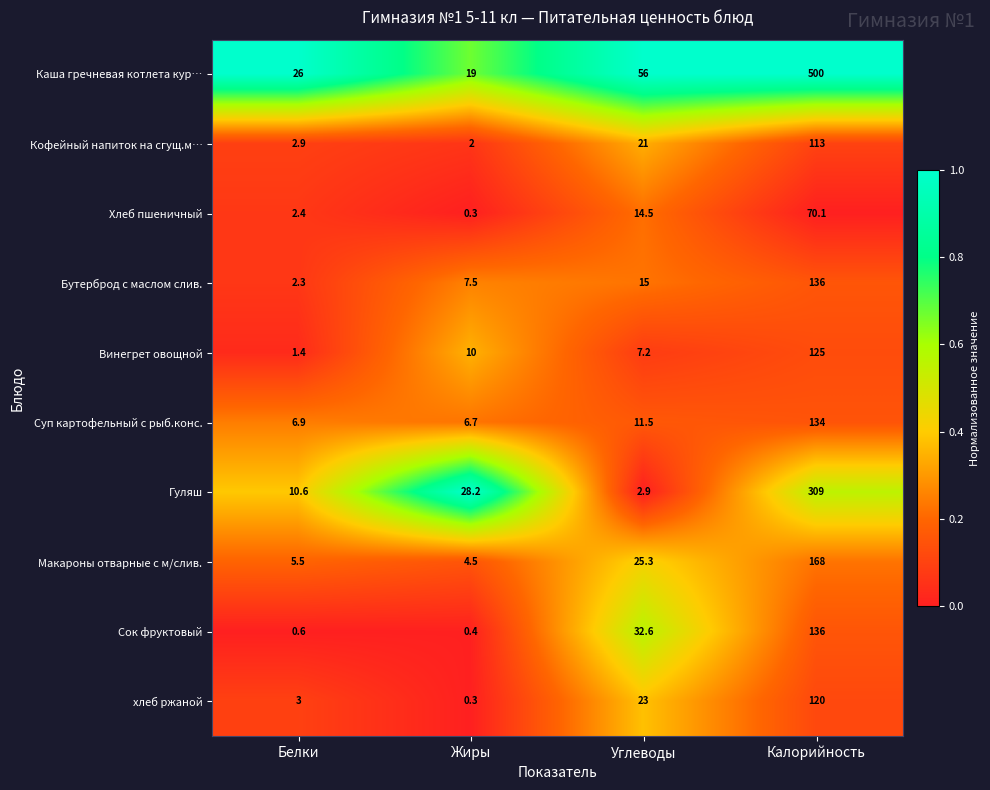

How many values in the Макароны отварные с м/слив. series are below 25?

2